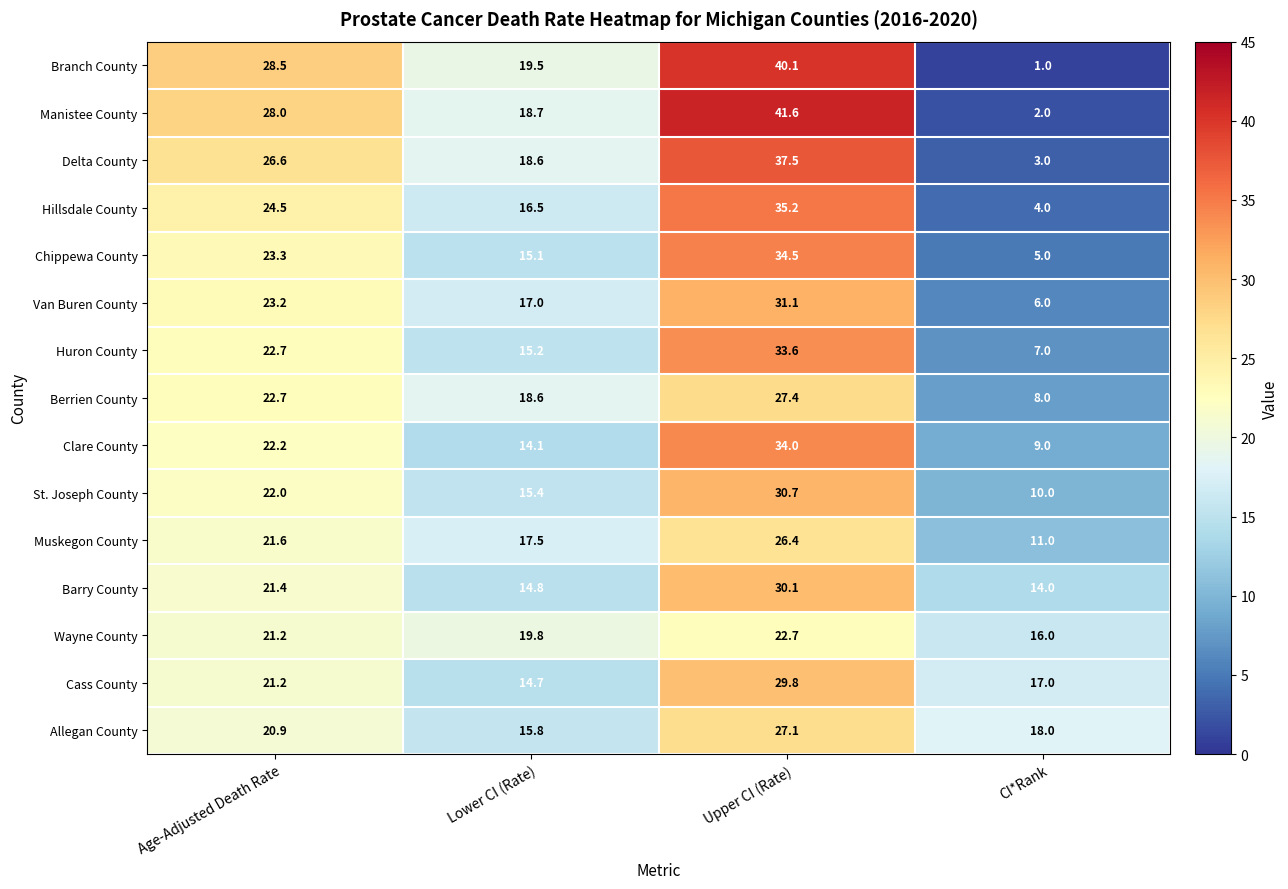

How many data points does each series have?

4